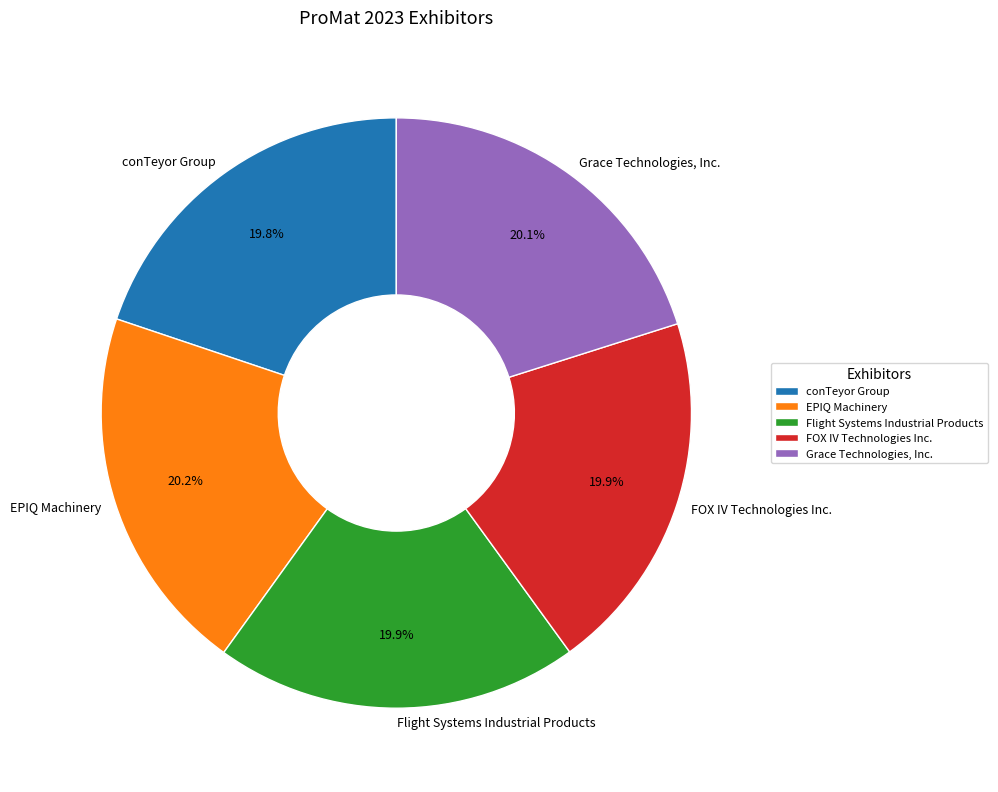

What is the ratio of the value at EPIQ Machinery to the value at Grace Technologies, Inc.?

1.0